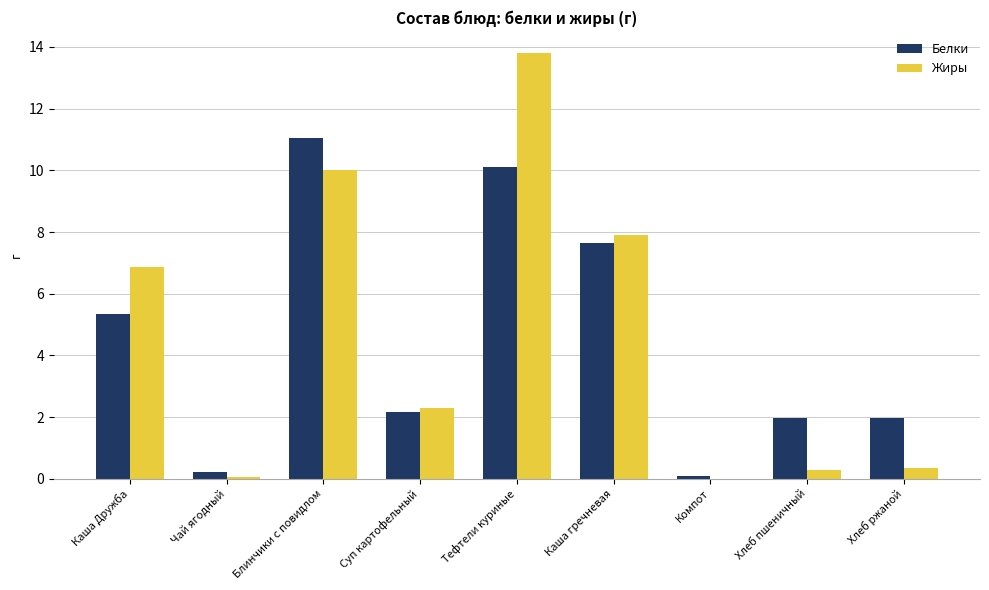

How many groups of bars are there?

9